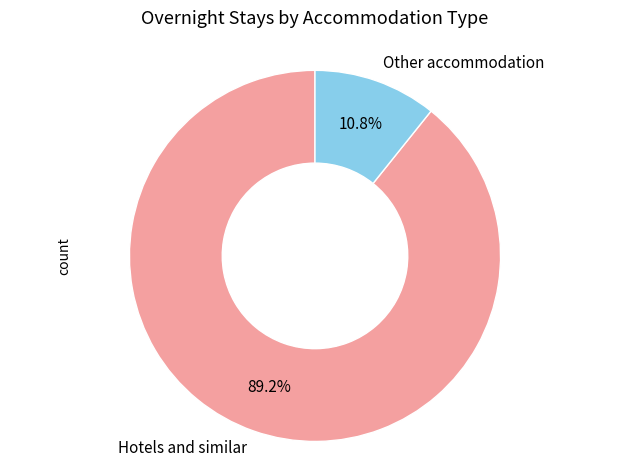

Is there any slice that represents more than half of the pie?

Yes